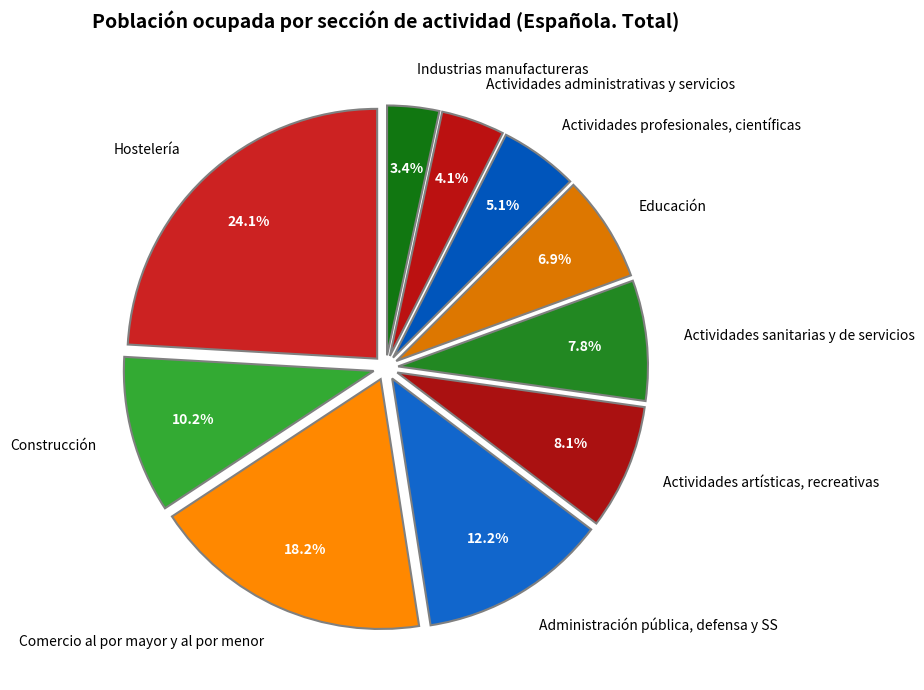

To the nearest percent, what percentage of the pie is Comercio al por mayor y al por menor?

18%